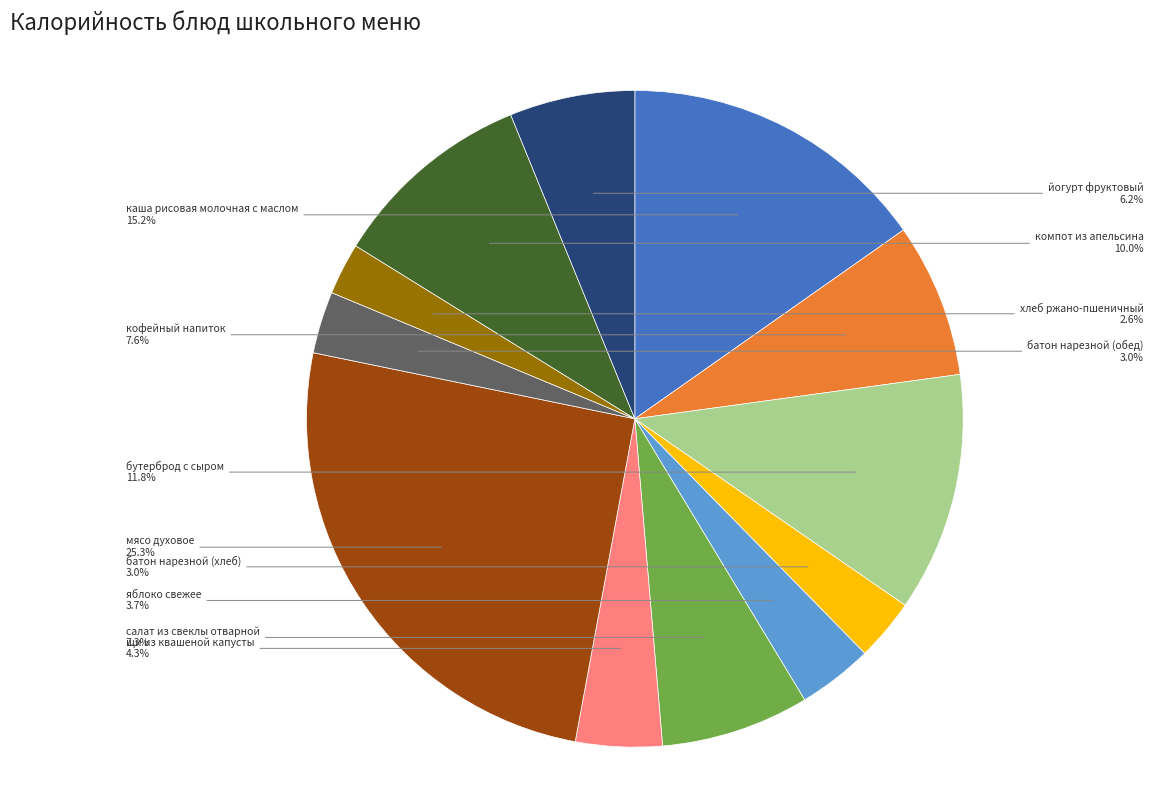

Is there any slice that represents more than half of the pie?

No